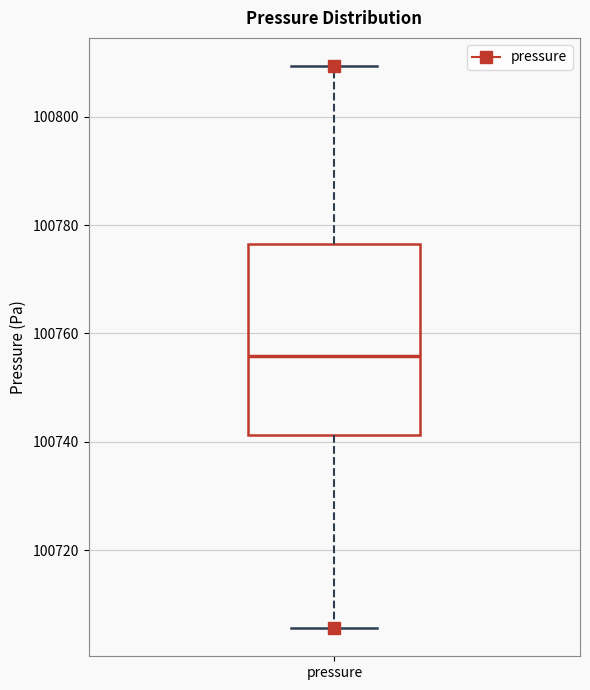

Read this box plot against the y-axis: the position of the median line, the range covered by the box, and the ends of both whiskers. The values are not printed on the chart, so give them approximately, as read against the axis.

median 100756, box 100742 to 100776, whiskers 100706 to 100810